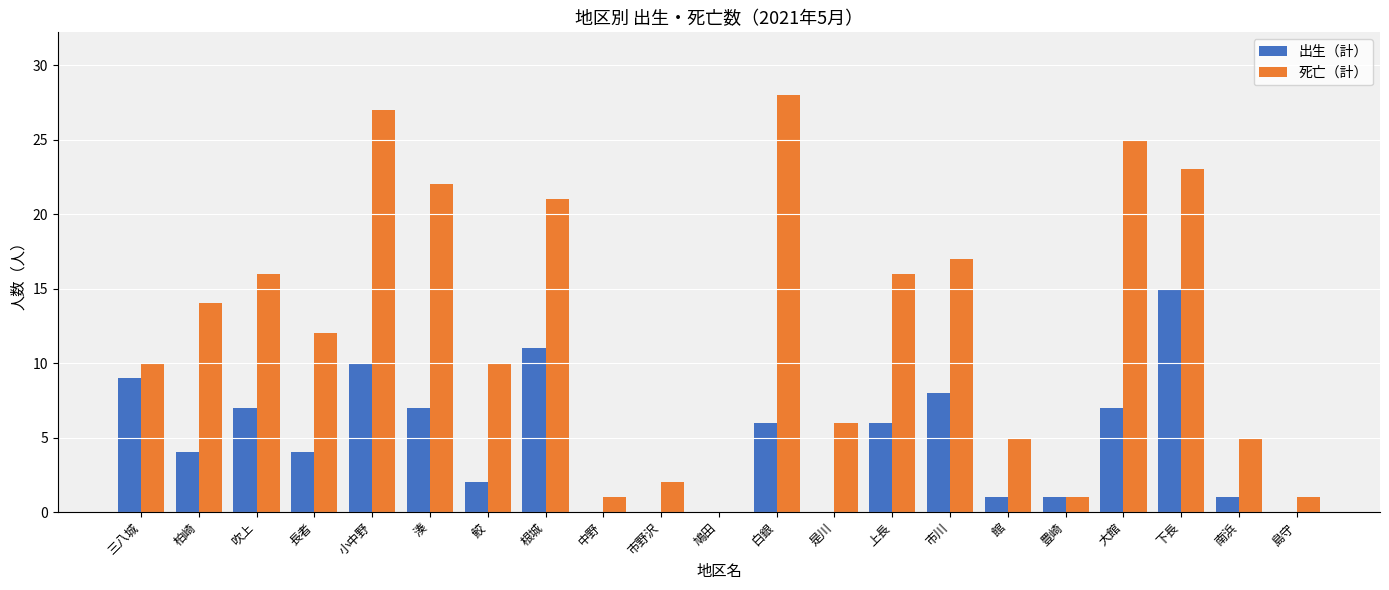

Between 三八城 and 市野沢, which series saw the biggest shift?

出生（計）